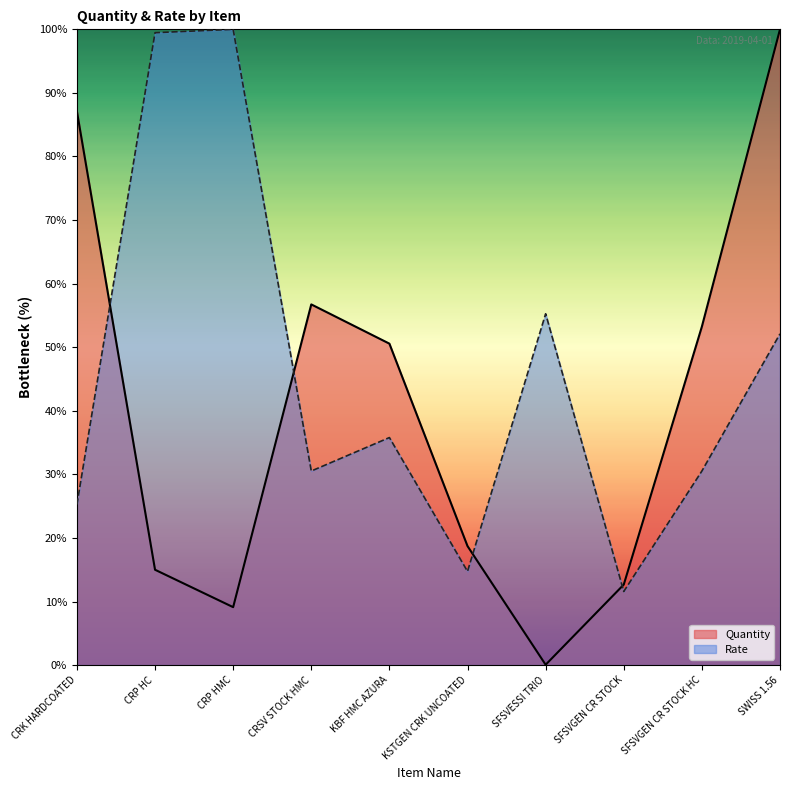

How many lines are shown in the chart?

2